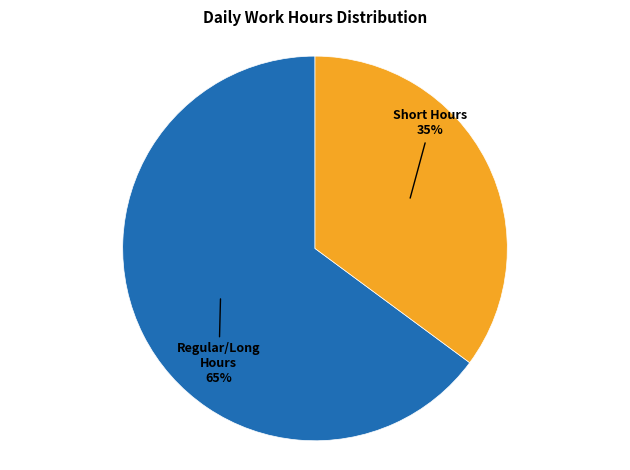

To the nearest percent, what is the difference between the largest and smallest slice percentages?

30%